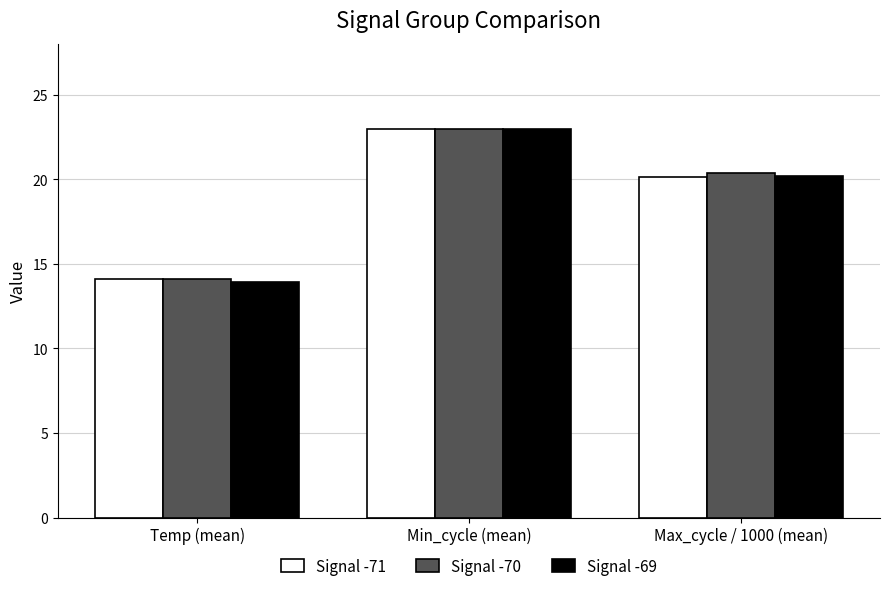

How many groups of bars are there?

3